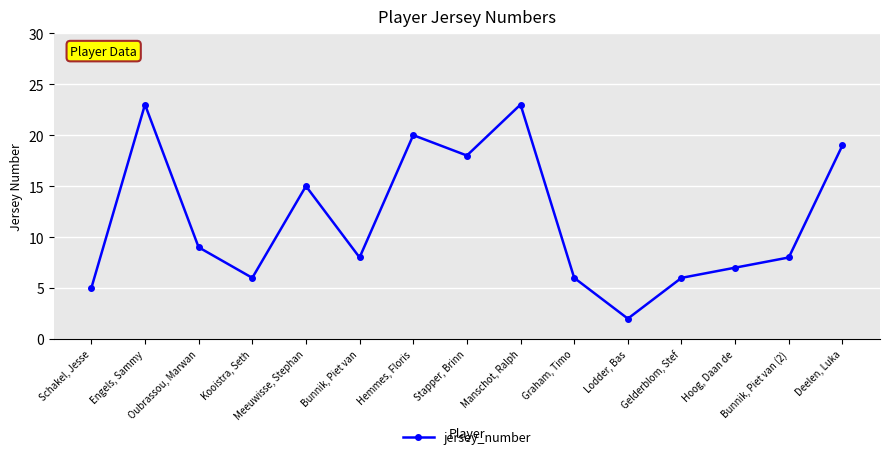

What value does the data have at Oubrassou, Marwan, to the nearest 10?

10